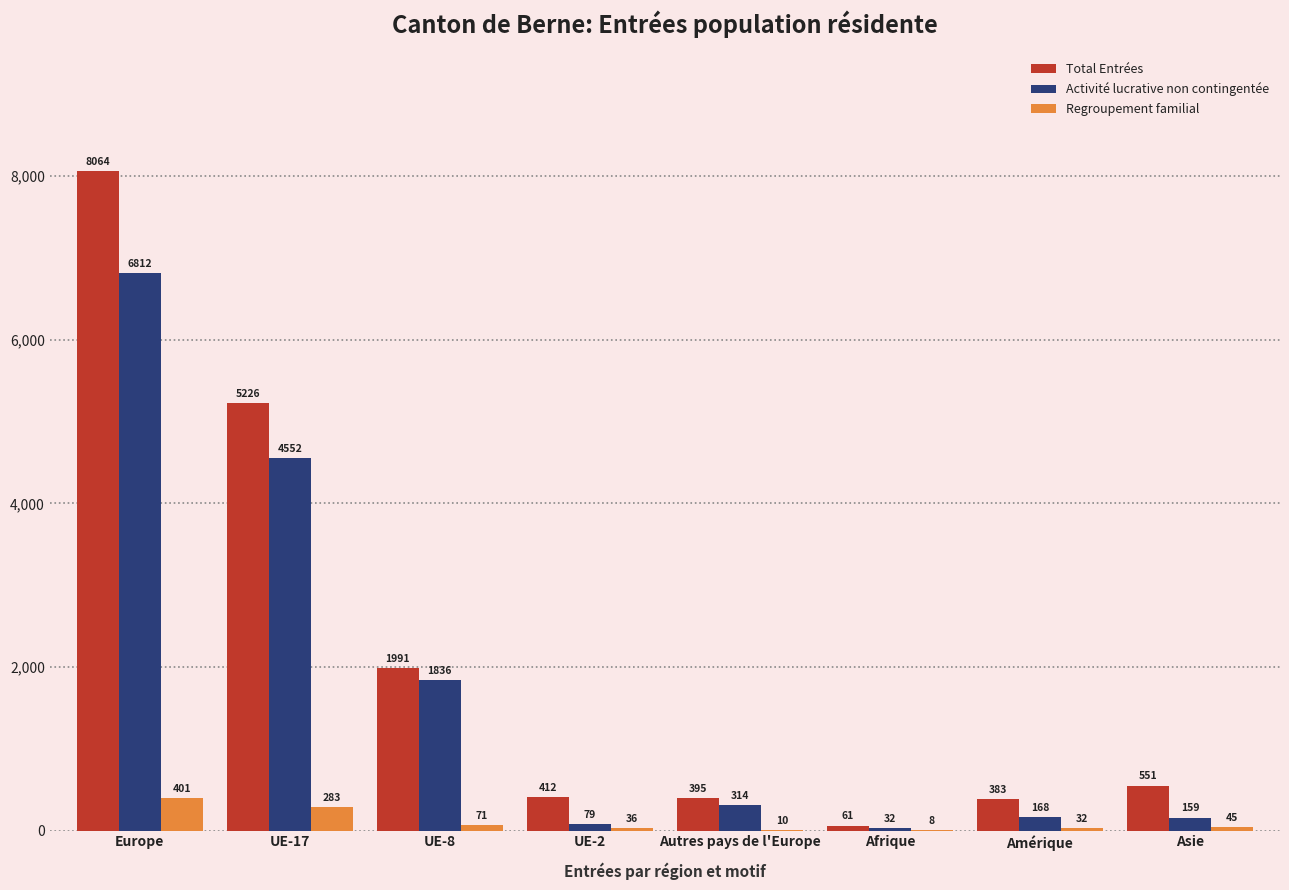

Reading right to left, transcribe all the data shown in this chart.

Total Entrées: 551	383	61	395	412	1991	5226	8064
Activité lucrative non contingentée: 159	168	32	314	79	1836	4552	6812
Regroupement familial: 45	32	8	10	36	71	283	401